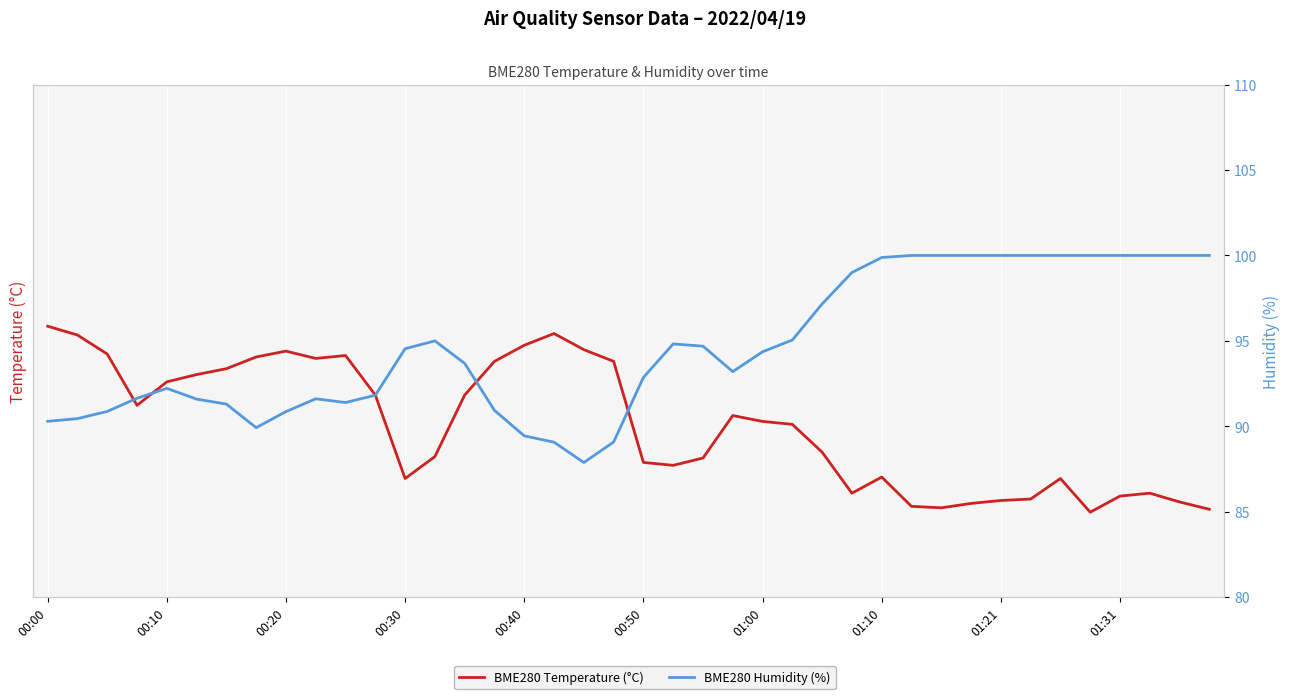

Rank the categories by BME280 Humidity (%) value from highest to lowest.

29, 30, 31, 32, 33, 34, 35, 36, 37, 38, 39, 28, 27, 26, 25, 13, 21, 22, 12, 24, 14, 23, 20, 00:40, 11, 00:30, 01:31, 00:50, 10, 01:00, 15, 00:20, 01:21, 00:10, 00:00, 01:10, 16, 19, 17, 18